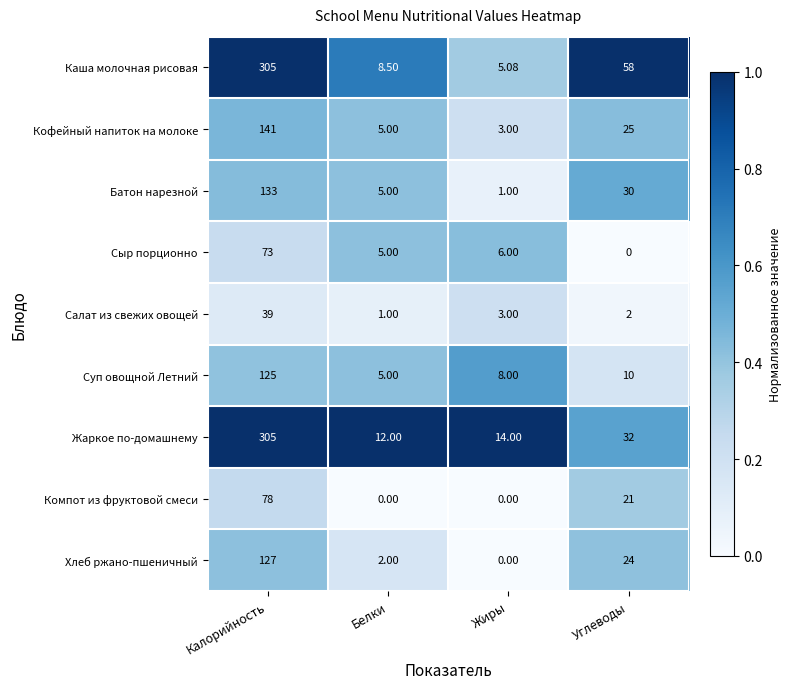

Which series changed the most between Белки and Жиры?

Батон нарезной